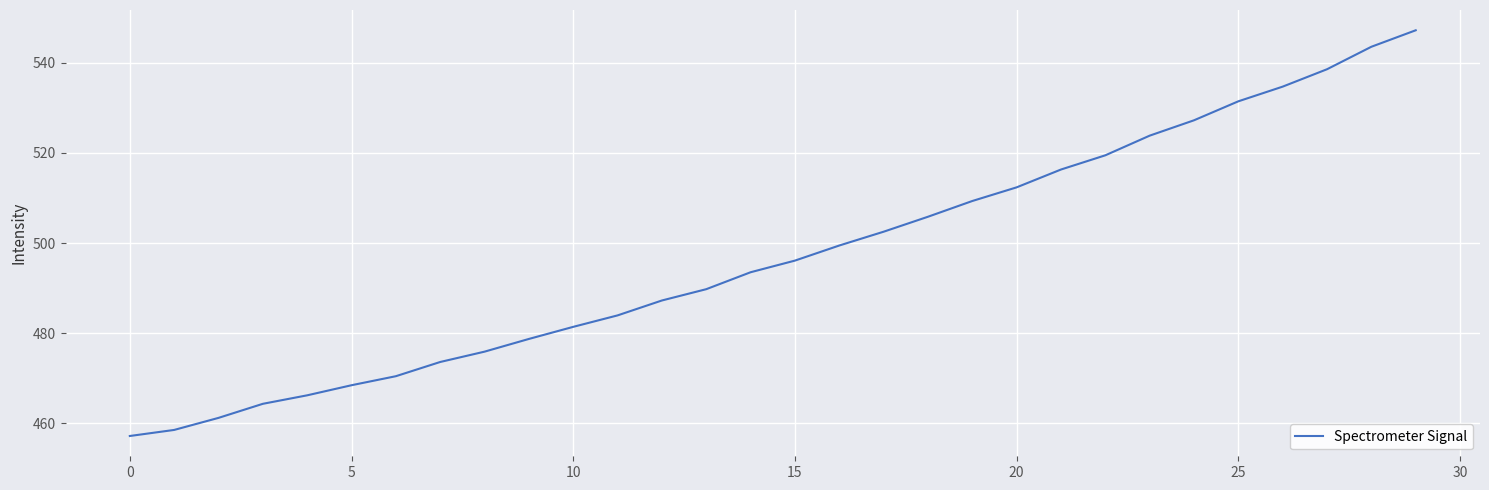

What is the average value?

497.3